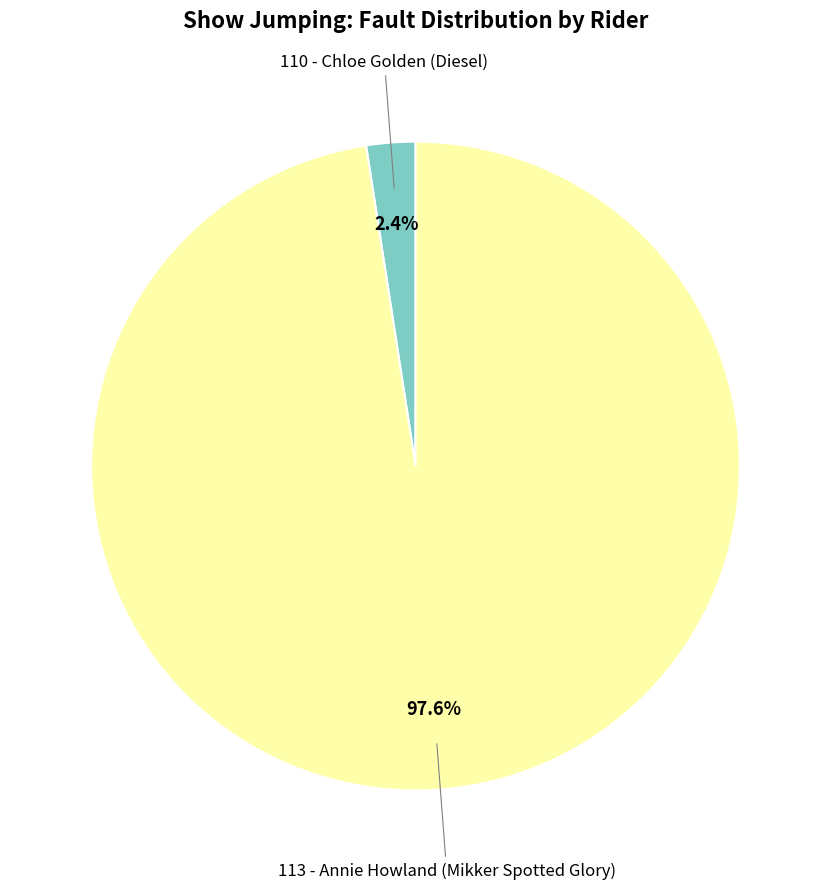

How many segments does this pie chart have?

2